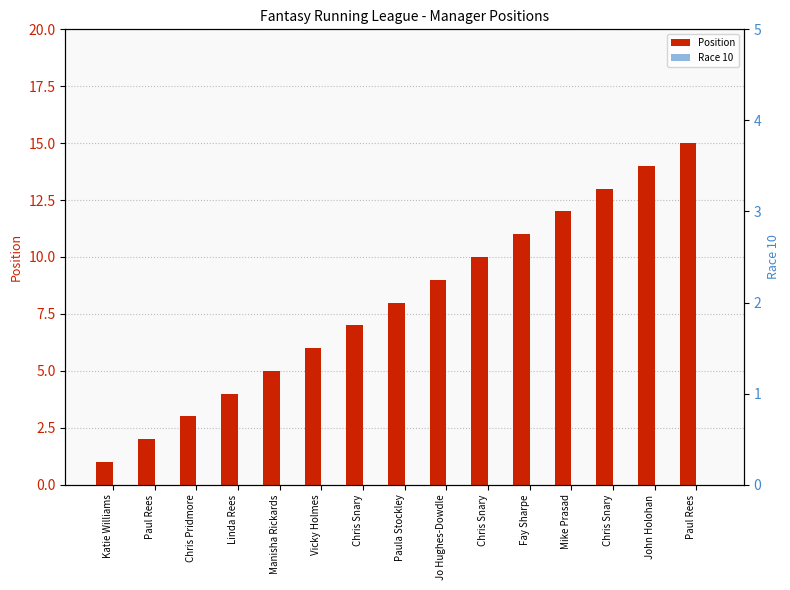

Rank the categories by Position value from lowest to highest.

Katie Williams, Paul Rees, Chris Pridmore, Linda Rees, Manisha Rickards, Vicky Holmes, Chris Snary, Paula Stockley, Jo Hughes-Dowdle, Chris Snary, Fay Sharpe, Mike Prasad, Chris Snary, John Holohan, Paul Rees